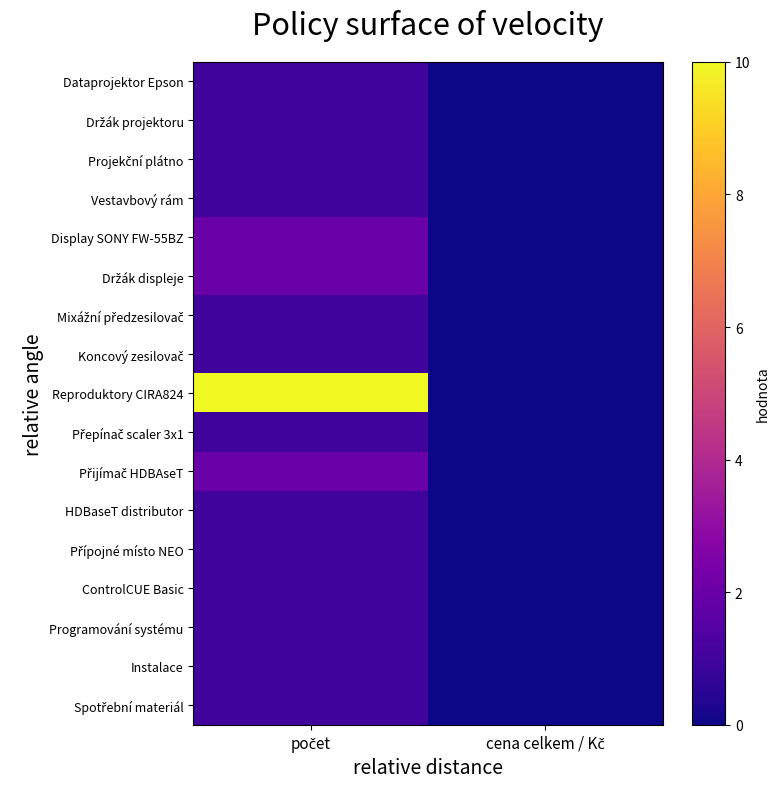

What is the spread (max minus min) of values at počet?

9